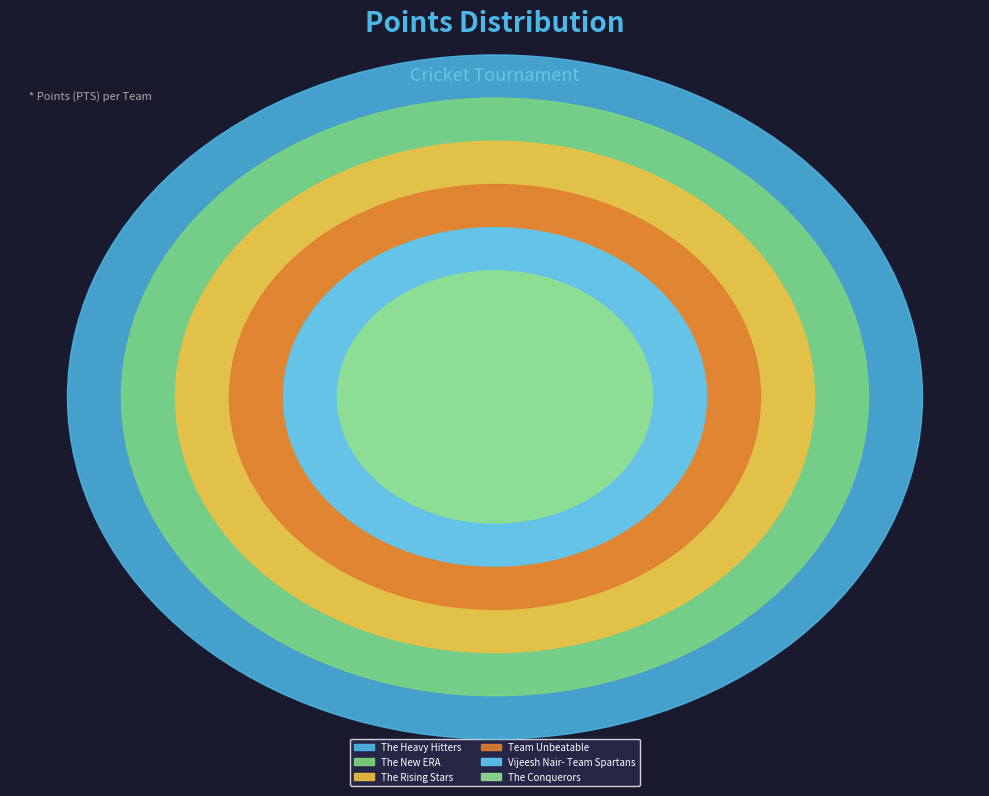

To the nearest percent, what percentage of the pie is The Heavy Hitters?

17%